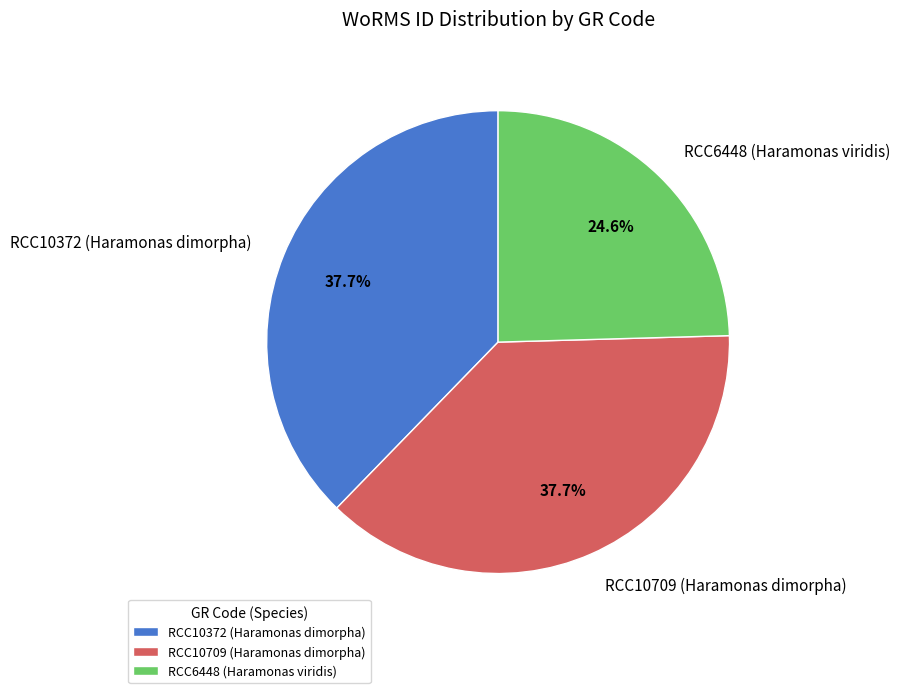

To the nearest percent, what is the difference between the largest and smallest slice percentages?

13%